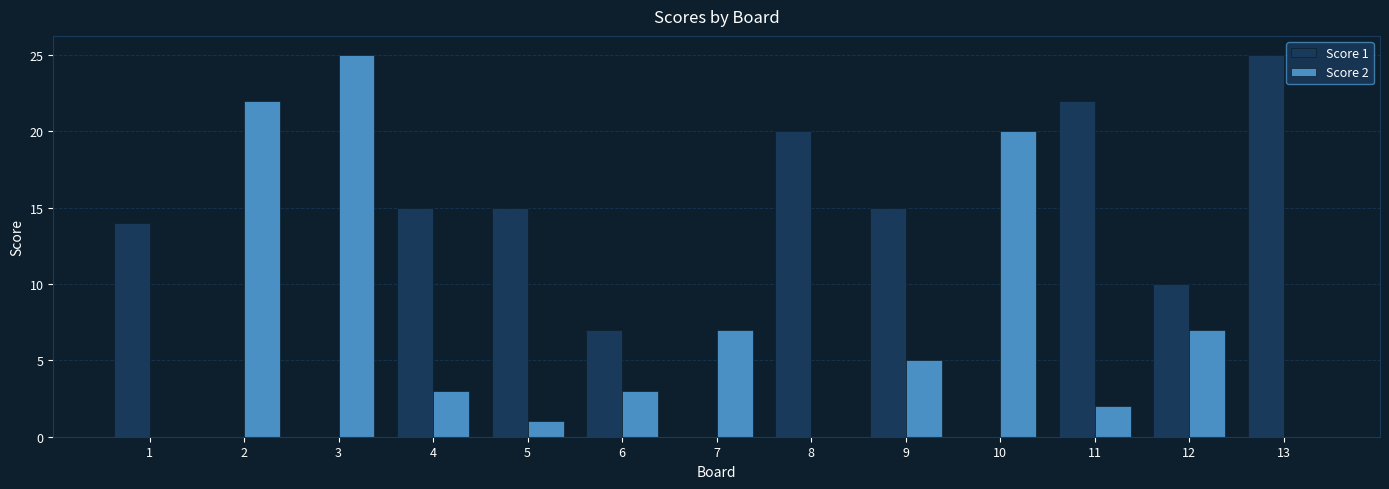

Reading right to left, transcribe all the data shown in this chart.

Score 1: 25	10	22	0	15	20	0	7	15	15	0	0	14
Score 2: 0	7	2	20	5	0	7	3	1	3	25	22	0